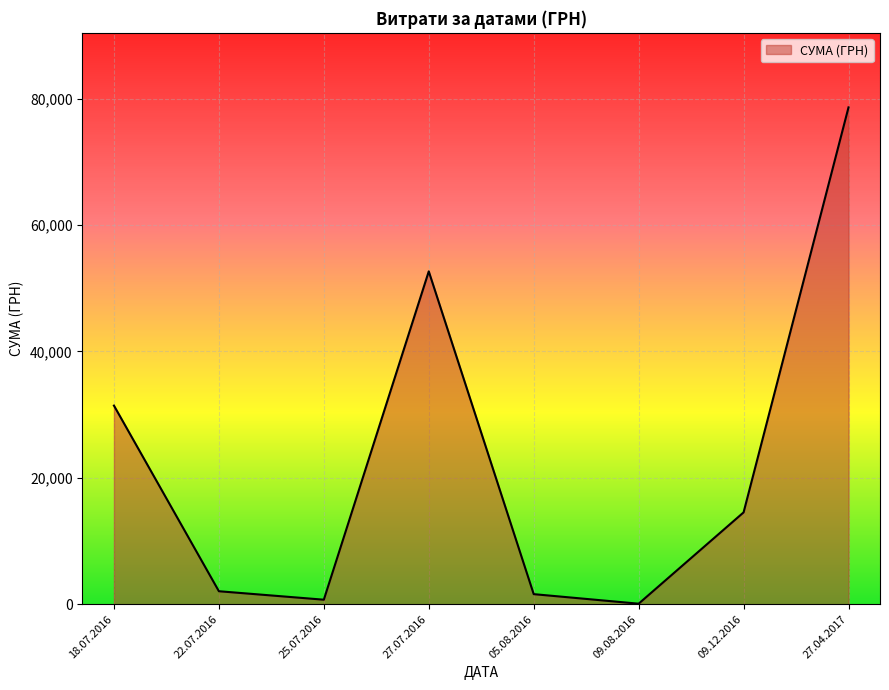

What is the difference between the maximum and minimum values?

78515.0